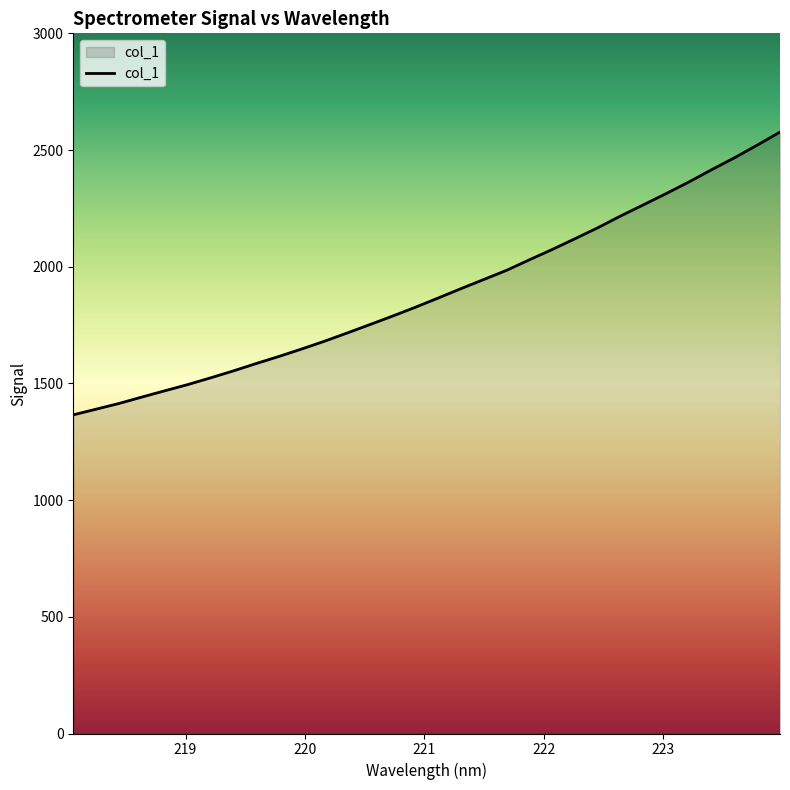

What is the minimum value shown in the chart?

1365.3